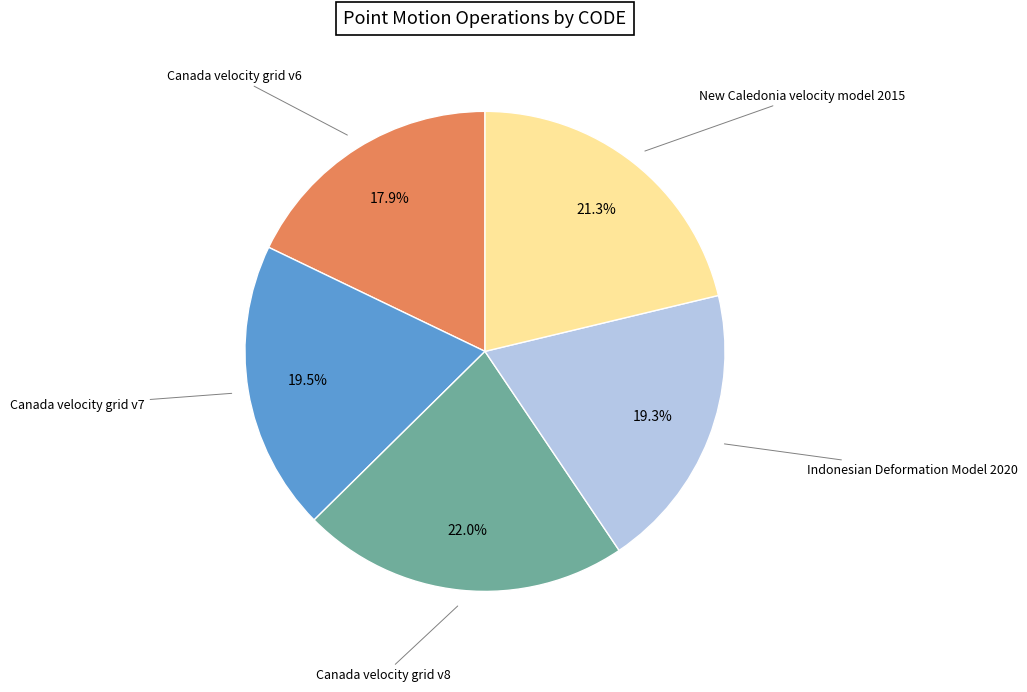

Does any single category account for the majority?

No